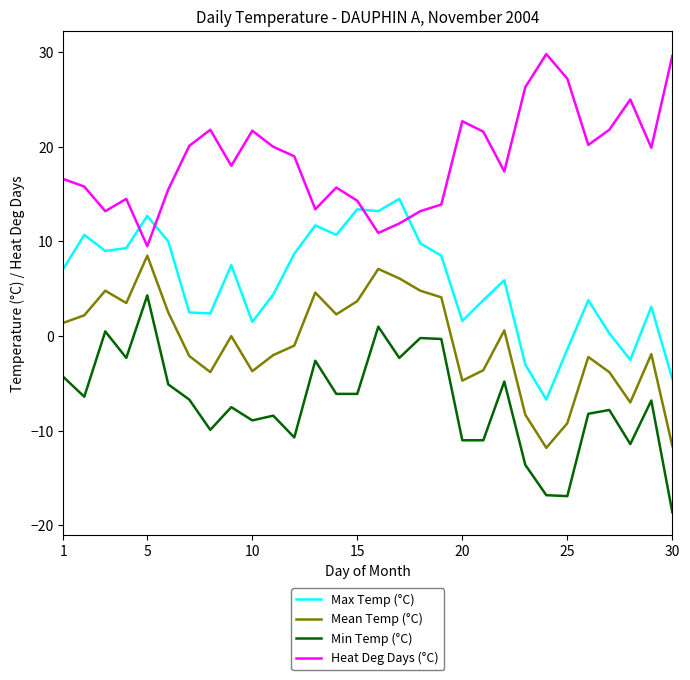

What is the difference between the maximum and minimum values in the Max Temp (°C) series?

21.2